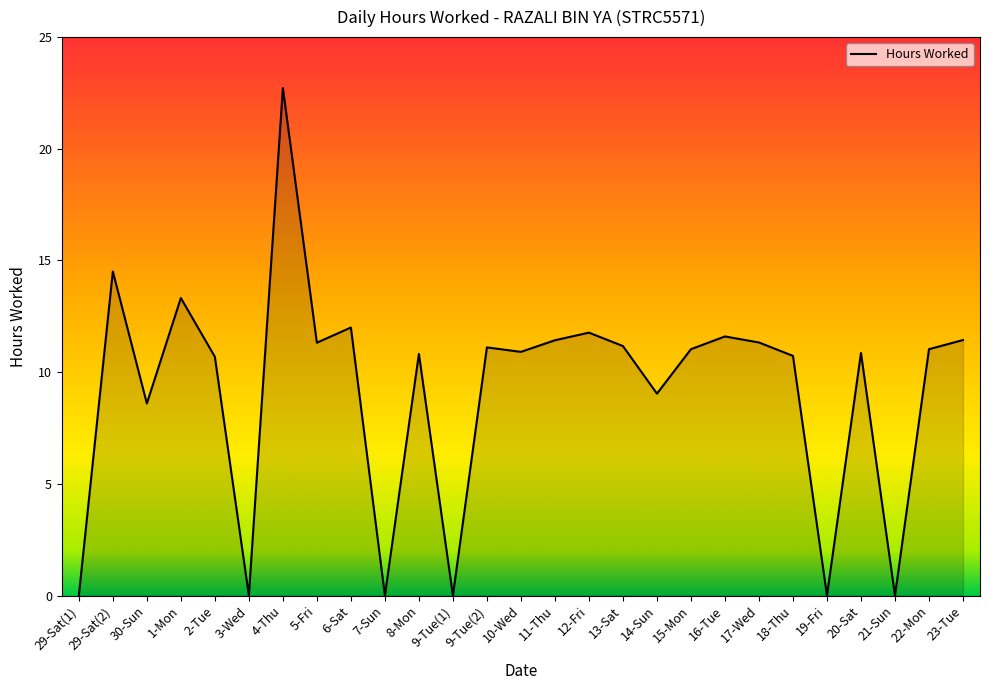

Does the chart have visible grid lines?

No